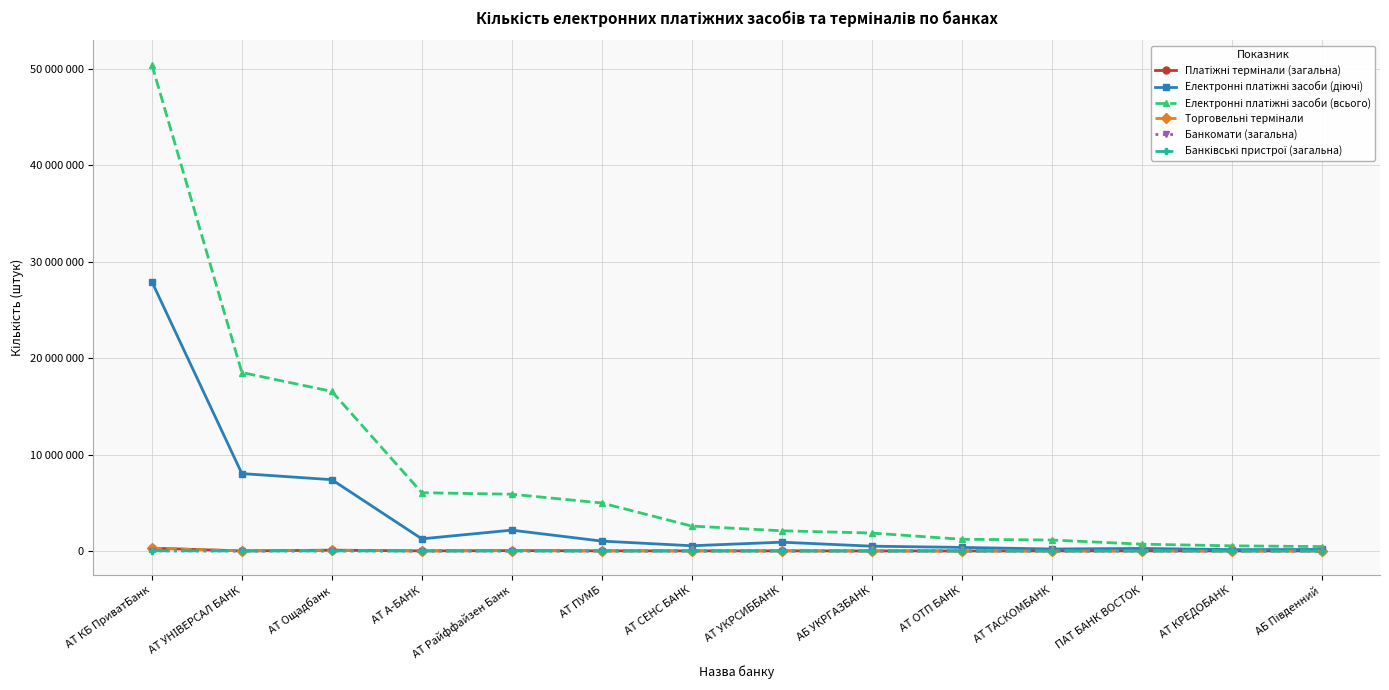

At which category is the sum across all series the highest?

АТ КБ ПриватБанк